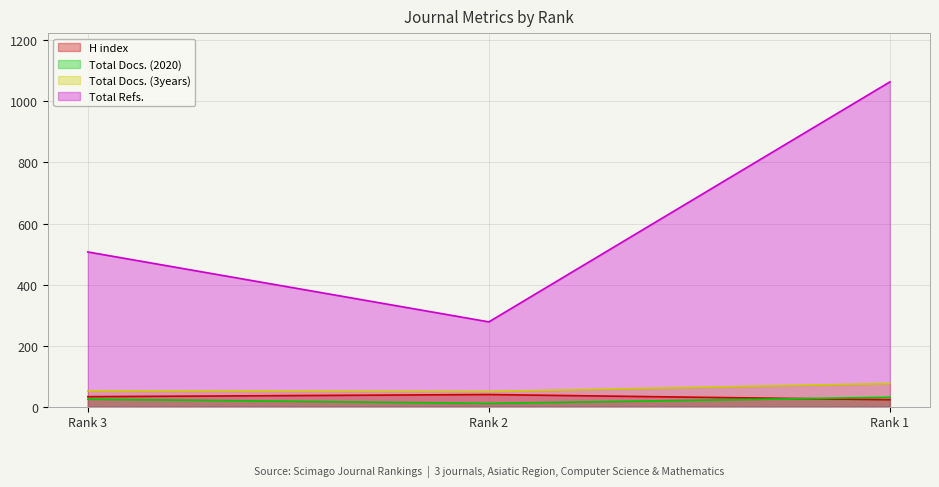

How many lines are shown in the chart?

4